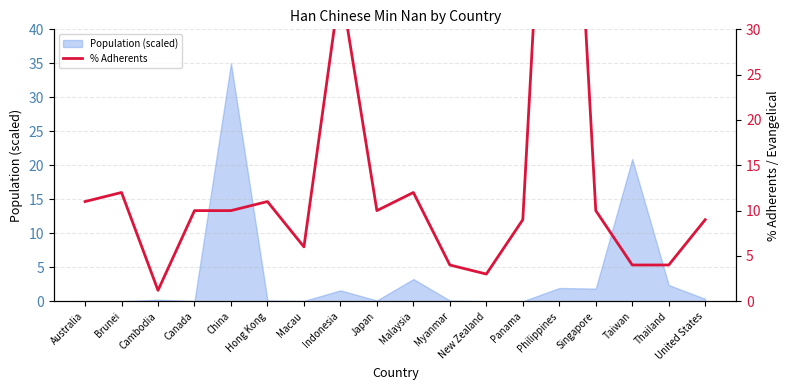

At which category does the data reach its first local valley?

Cambodia